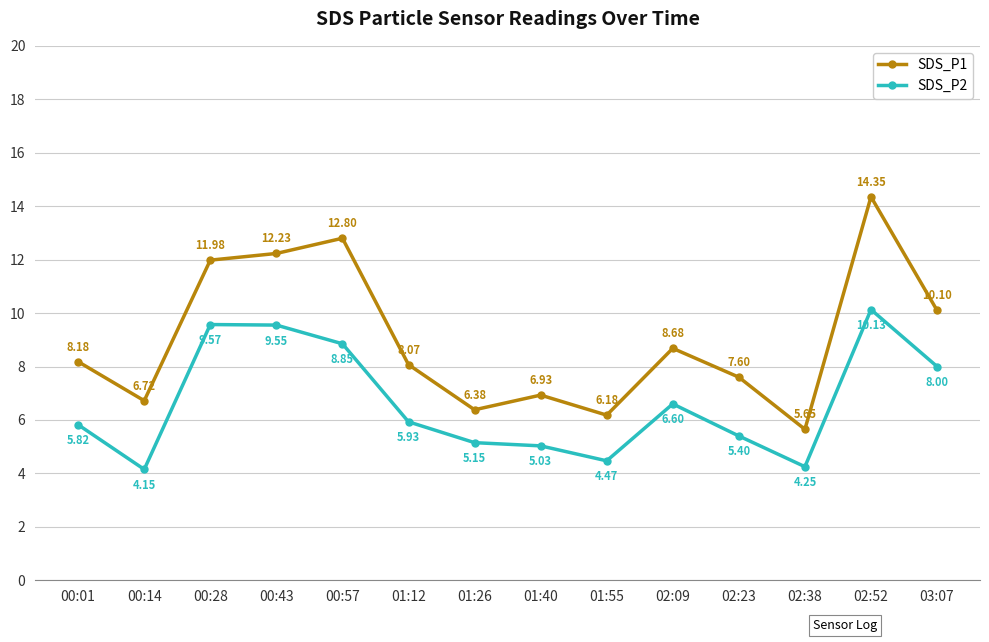

Rank the series by their average value, from highest to lowest.

SDS_P1, SDS_P2